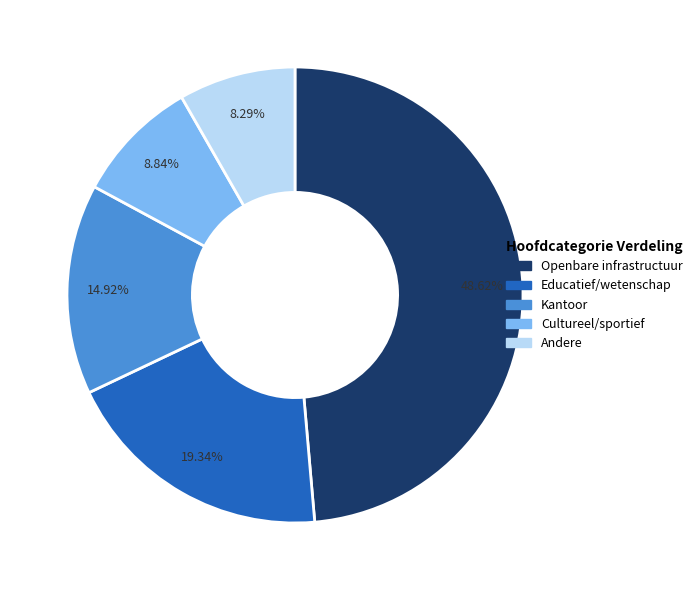

To the nearest percent, what is the difference between the Cultureel/sportief and Kantoor slice percentages?

6%